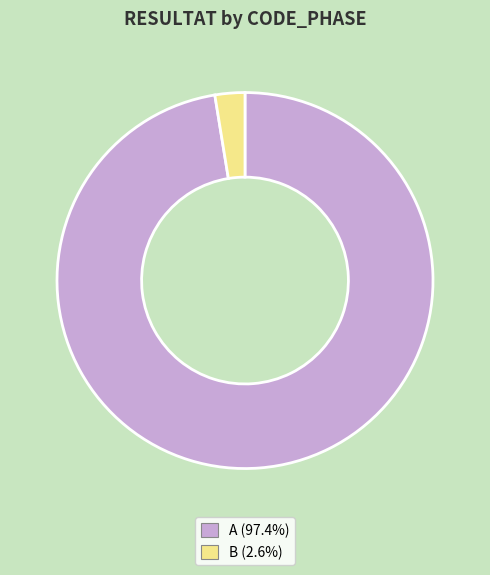

Is there any slice that represents more than half of the pie?

Yes